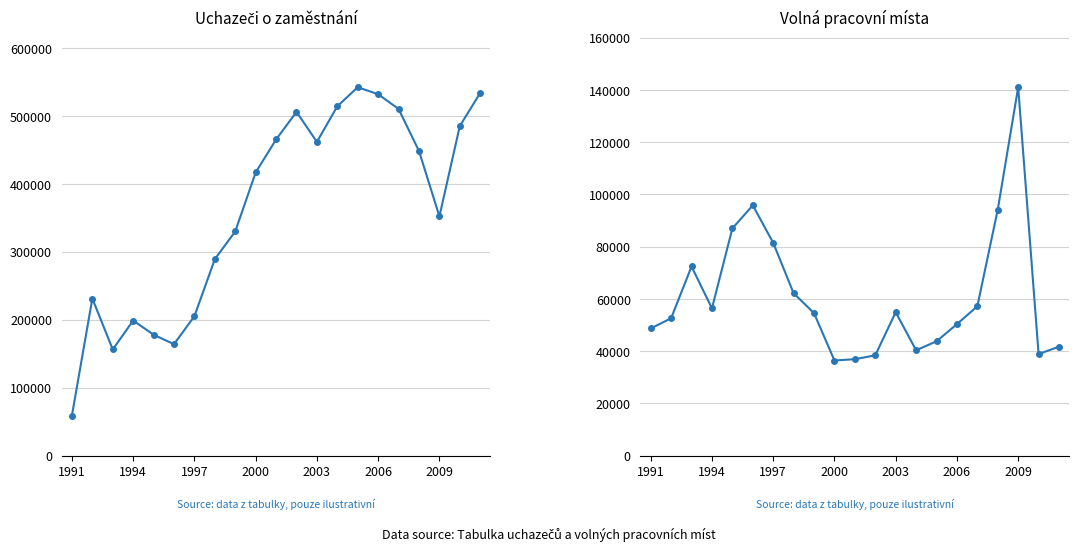

Count the number of categories in the chart.

21